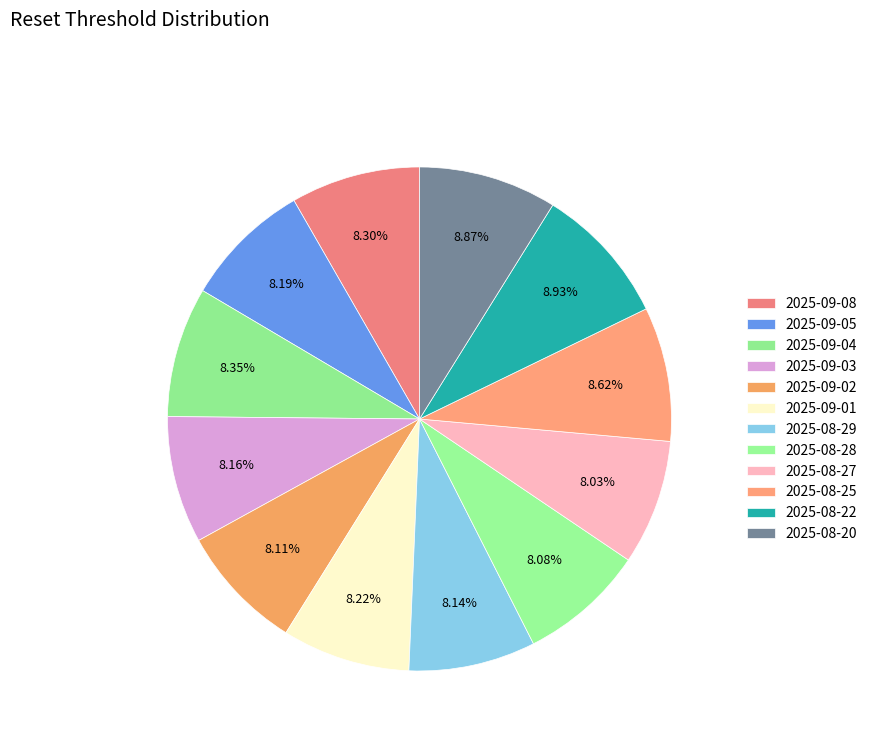

Is it true that 2025-08-28 is 22% of the pie?

False